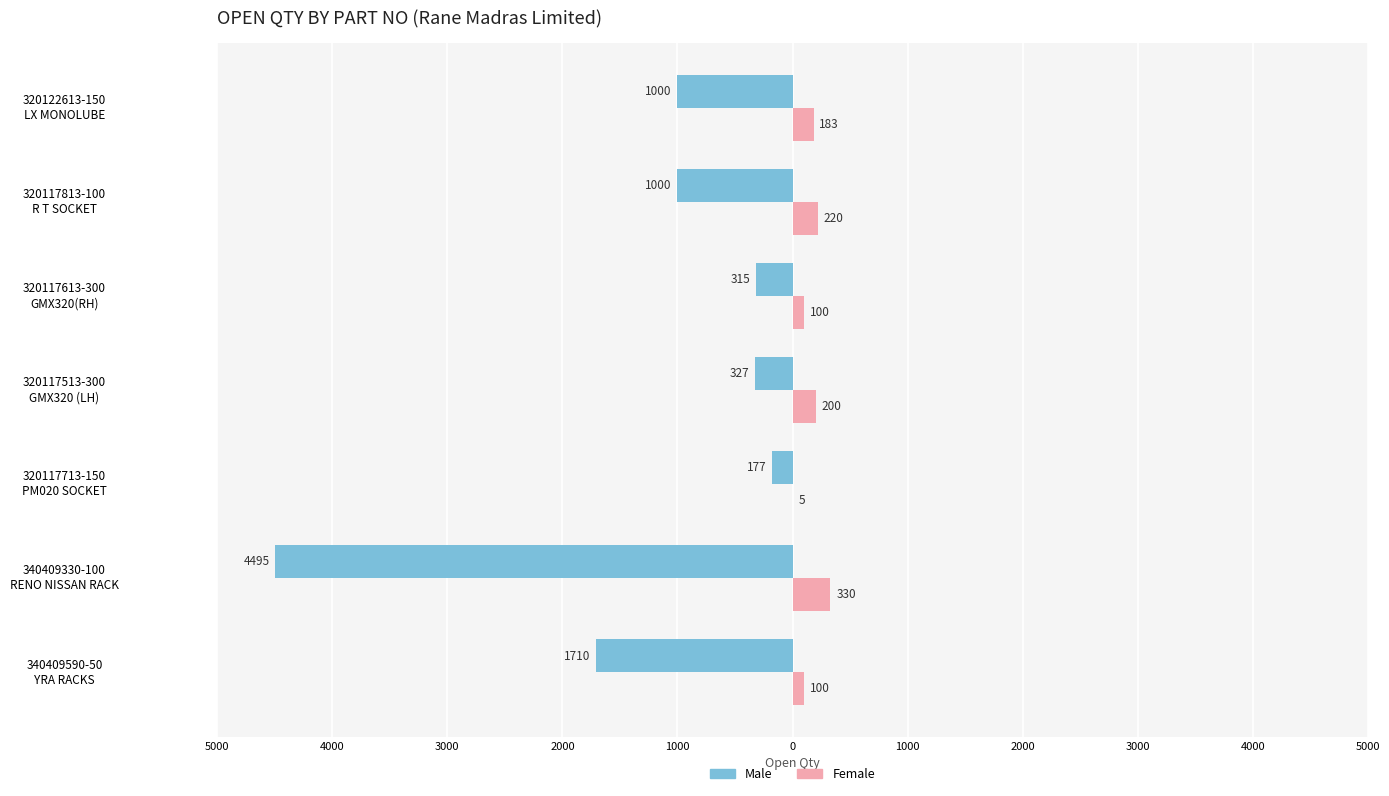

What are all the series names shown in the legend?

Male, Female